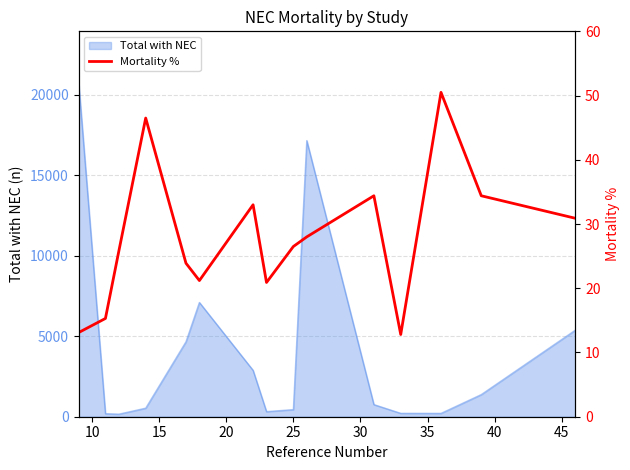

What is the maximum value for Total with NEC?

20822